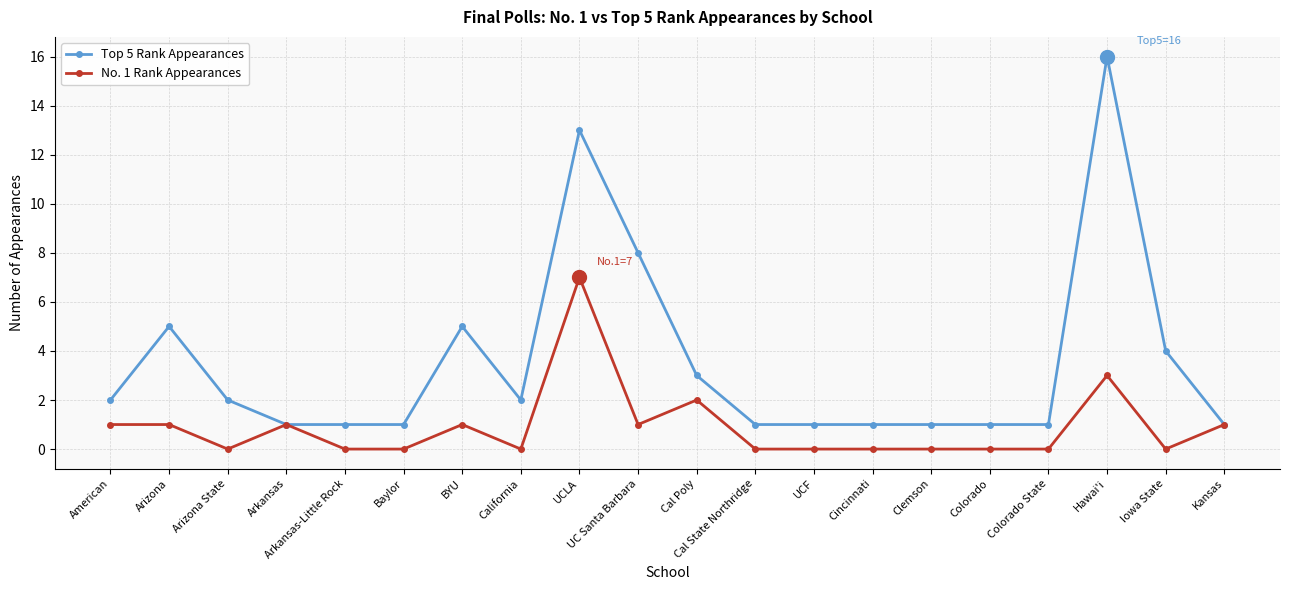

What is the difference between the maximum and second lowest values in the Top 5 Rank Appearances series?

15